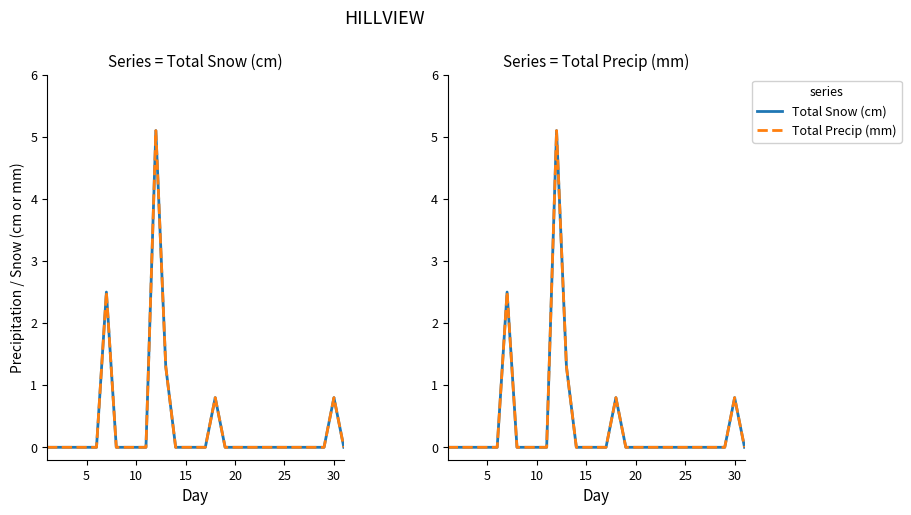

The Total Precip (mm) series shows -2.7 at 15. True or false?

False